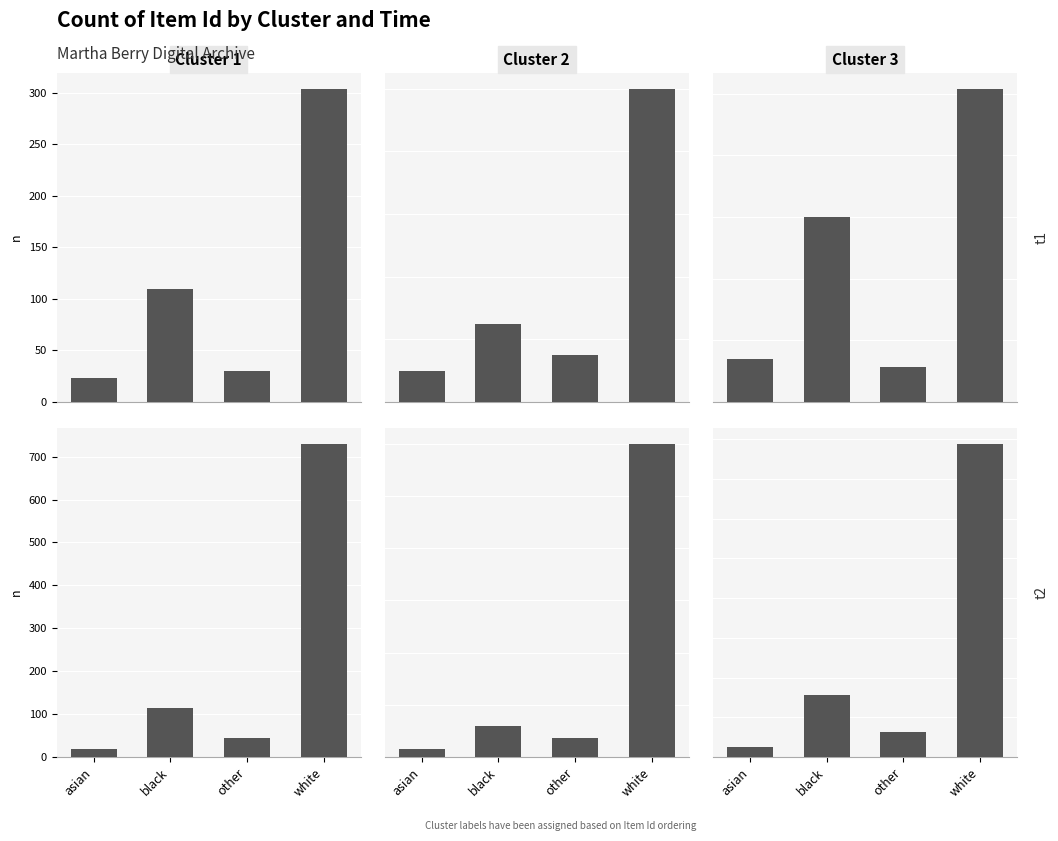

Between asian and black, which series saw the biggest shift?

Cluster 1